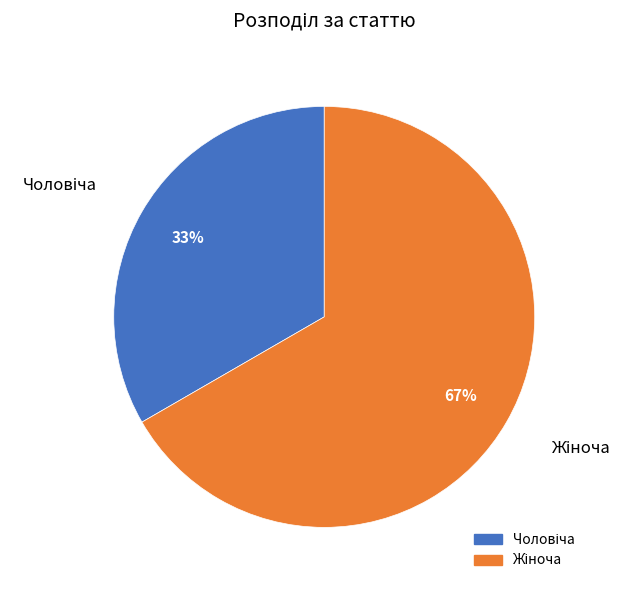

Is there any slice that represents more than half of the pie?

Yes